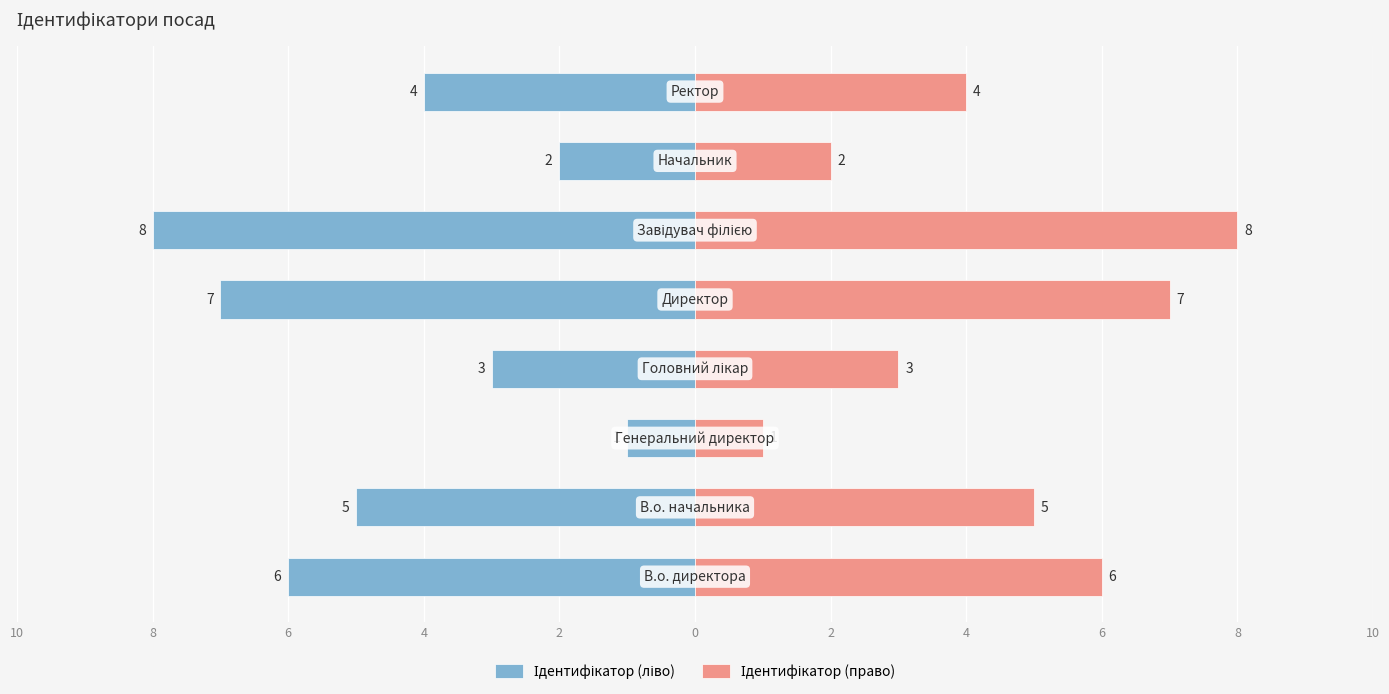

List the series in order of their peak value, lowest first.

Ідентифікатор (ліво), Ідентифікатор (право)